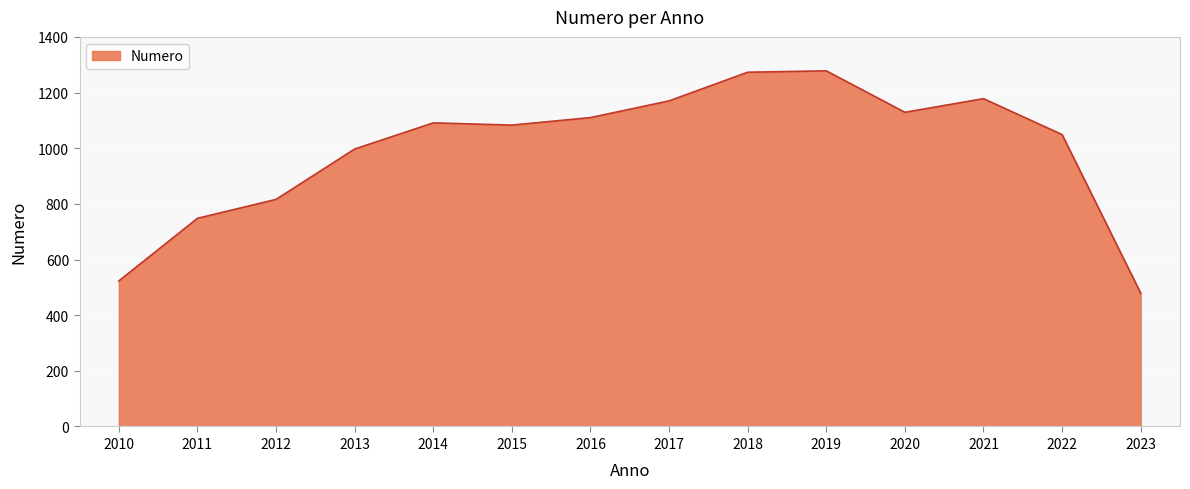

Does the chart display data point markers on the line(s)?

No